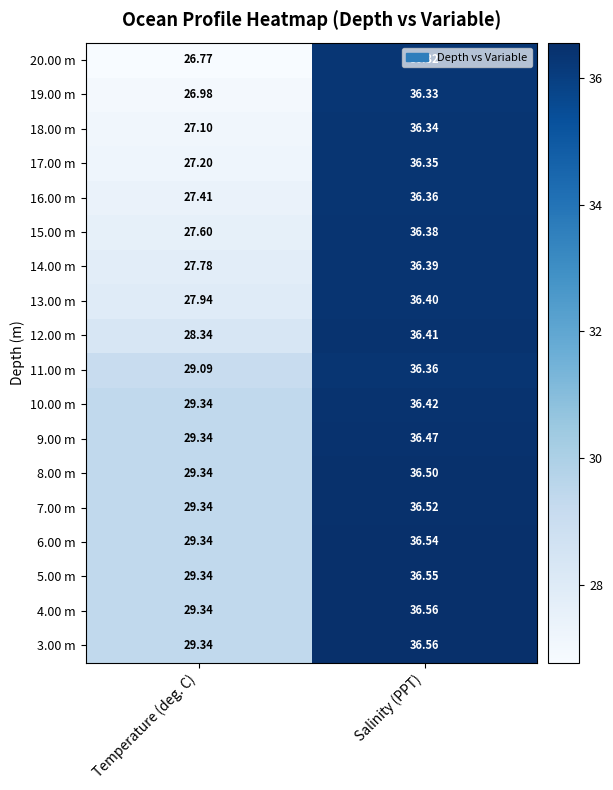

Which category has the lowest value in the 20.00 m series?

Temperature (deg. C)